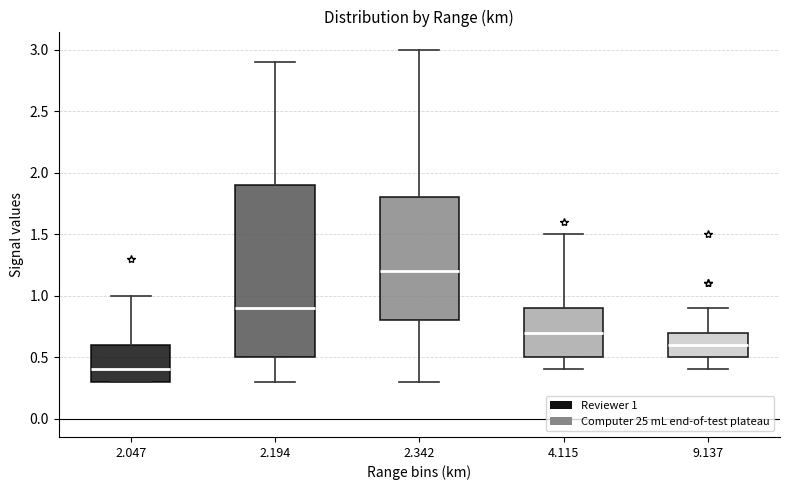

Reading left to right, transcribe this box plot: for each box, give where its median line is, the range the box spans, and where its two whiskers end, as read against the y-axis. The values are not printed on the chart, so give them approximately, as read against the axis.

2.047: median 0.4, box 0.3 to 0.6, whiskers 0.3 to 1.0
2.194: median 0.9, box 0.5 to 1.9, whiskers 0.3 to 2.9
2.342: median 1.2, box 0.8 to 1.8, whiskers 0.3 to 3.0
4.115: median 0.7, box 0.5 to 0.9, whiskers 0.4 to 1.5
9.137: median 0.6, box 0.5 to 0.7, whiskers 0.4 to 0.9